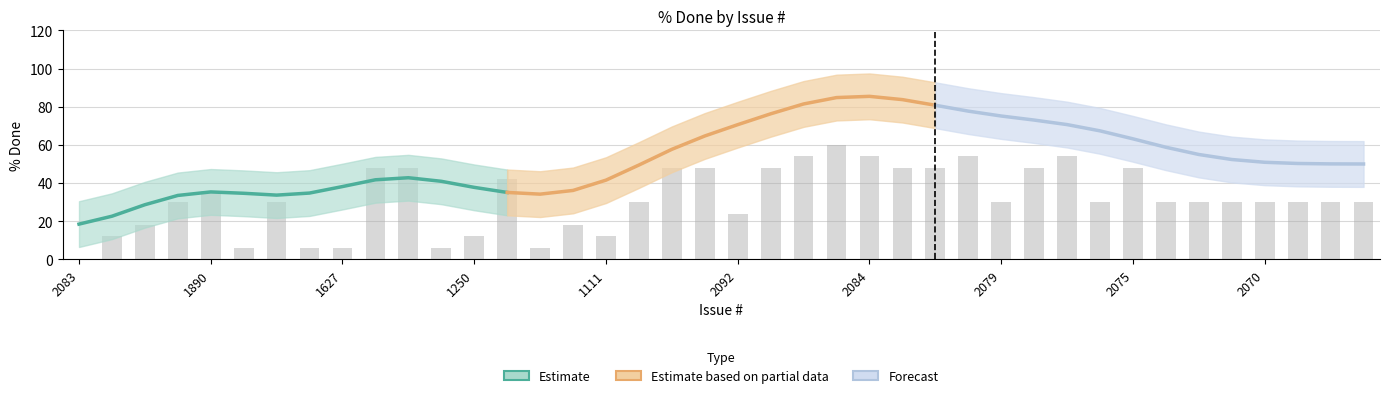

Is it true that Estimate equals 52.5 at 1250?

False